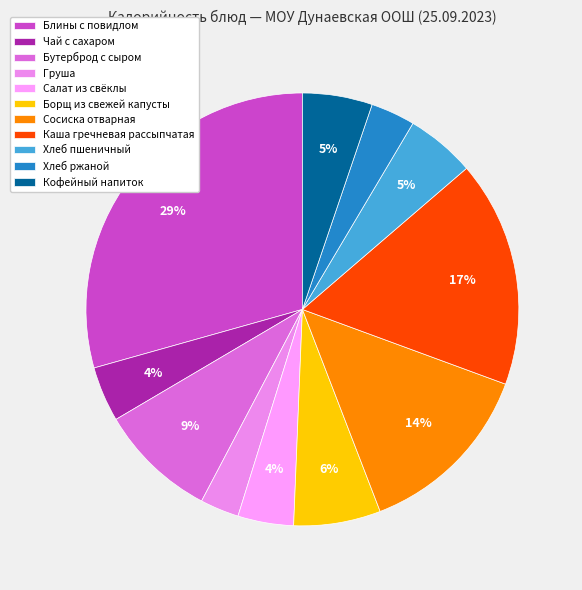

Is there any slice that represents more than half of the pie?

No